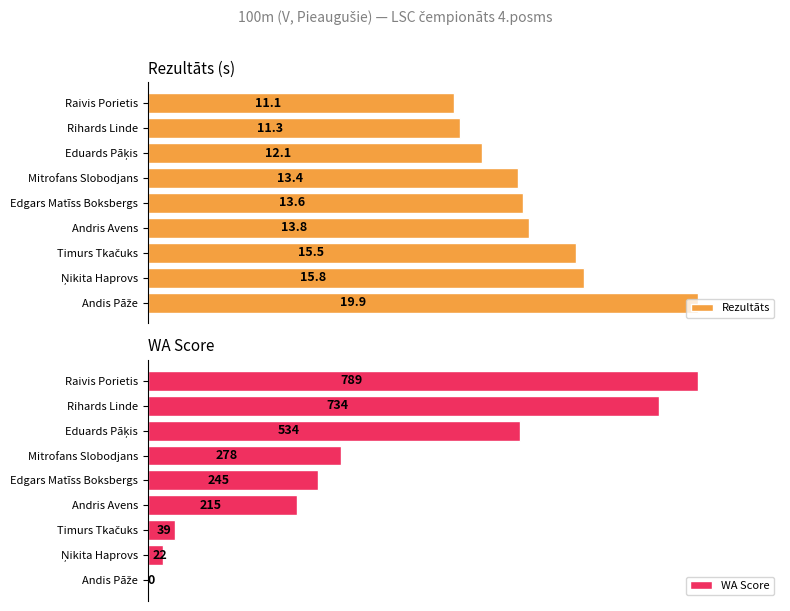

Read the Rezultāts value at Mitrofans Slobodjans.

13.4